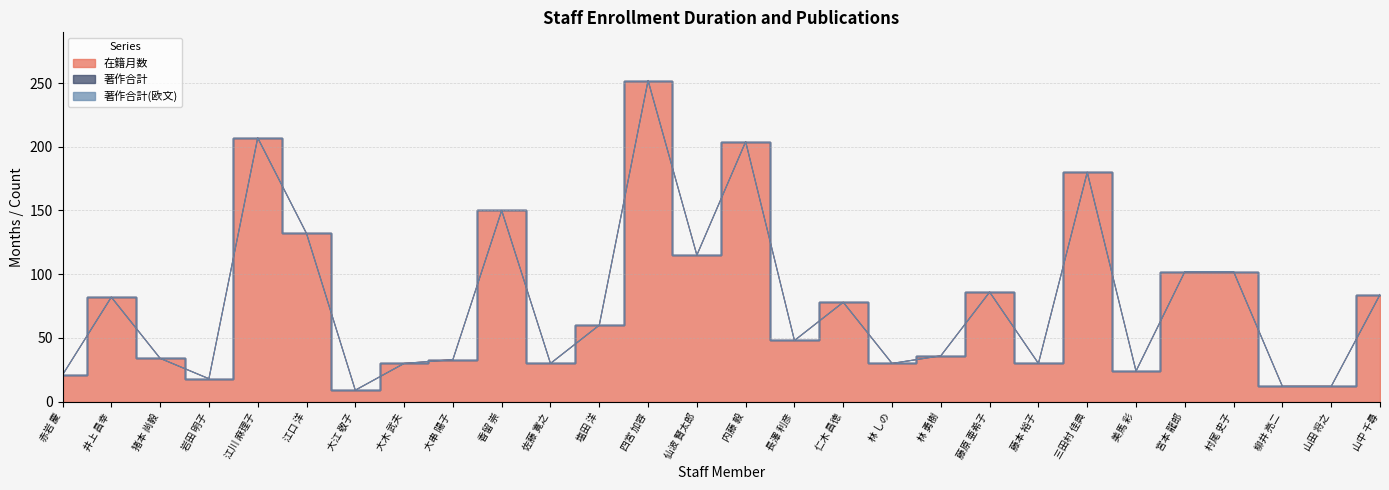

At which label does 著作合計(欧文) reach its minimum?

赤岩 慶